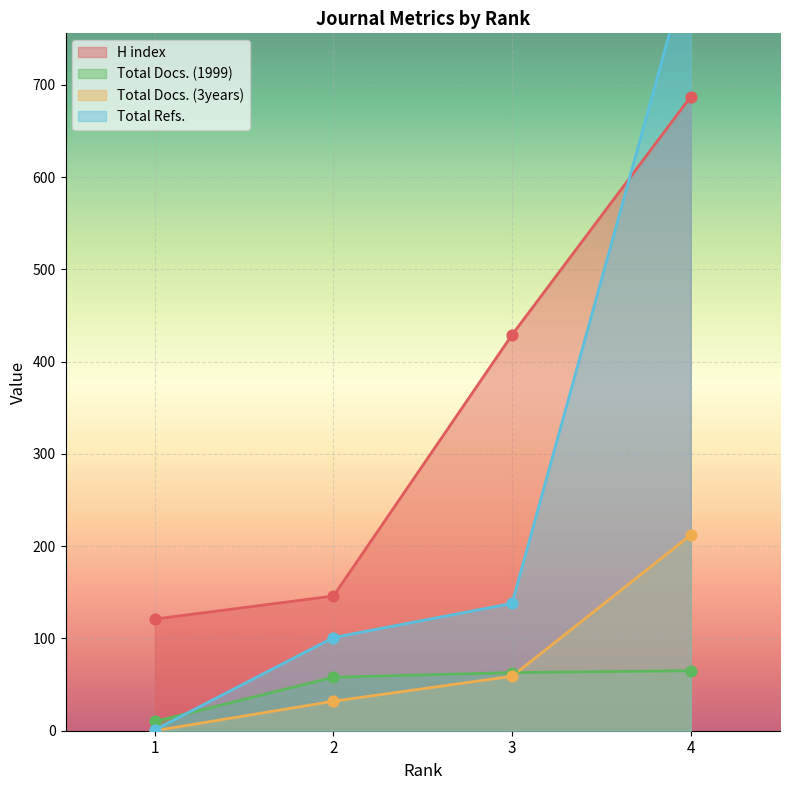

What is the total value across all series at 4?

1803